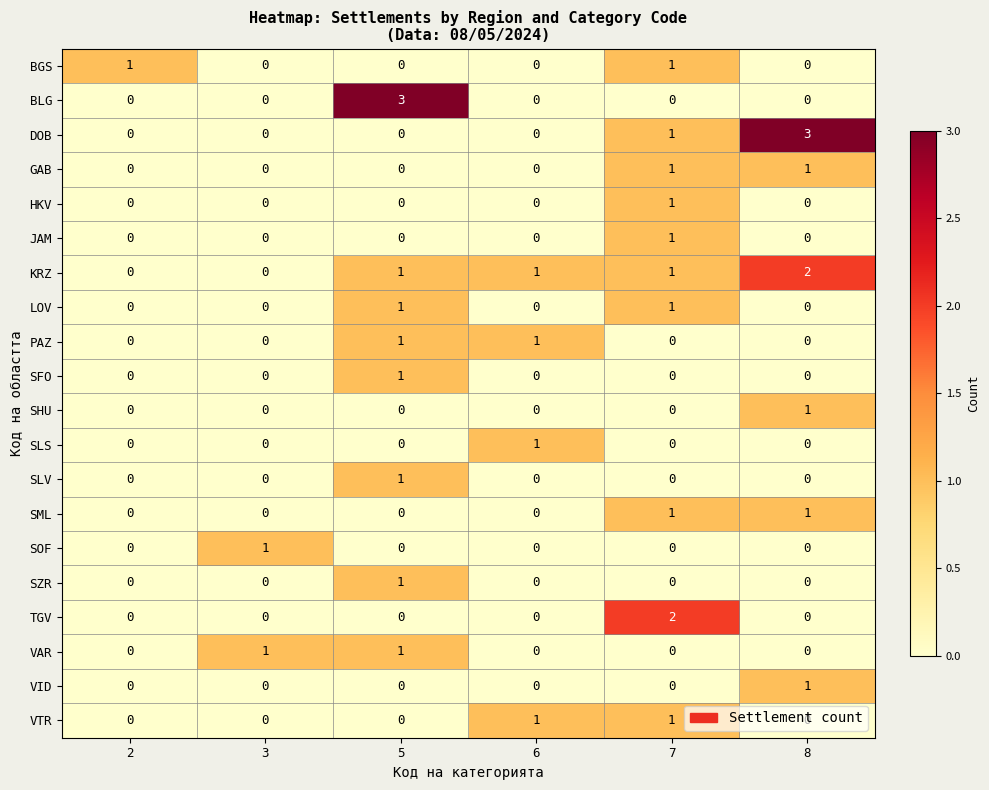

What is the difference between the highest and lowest values at 8?

3